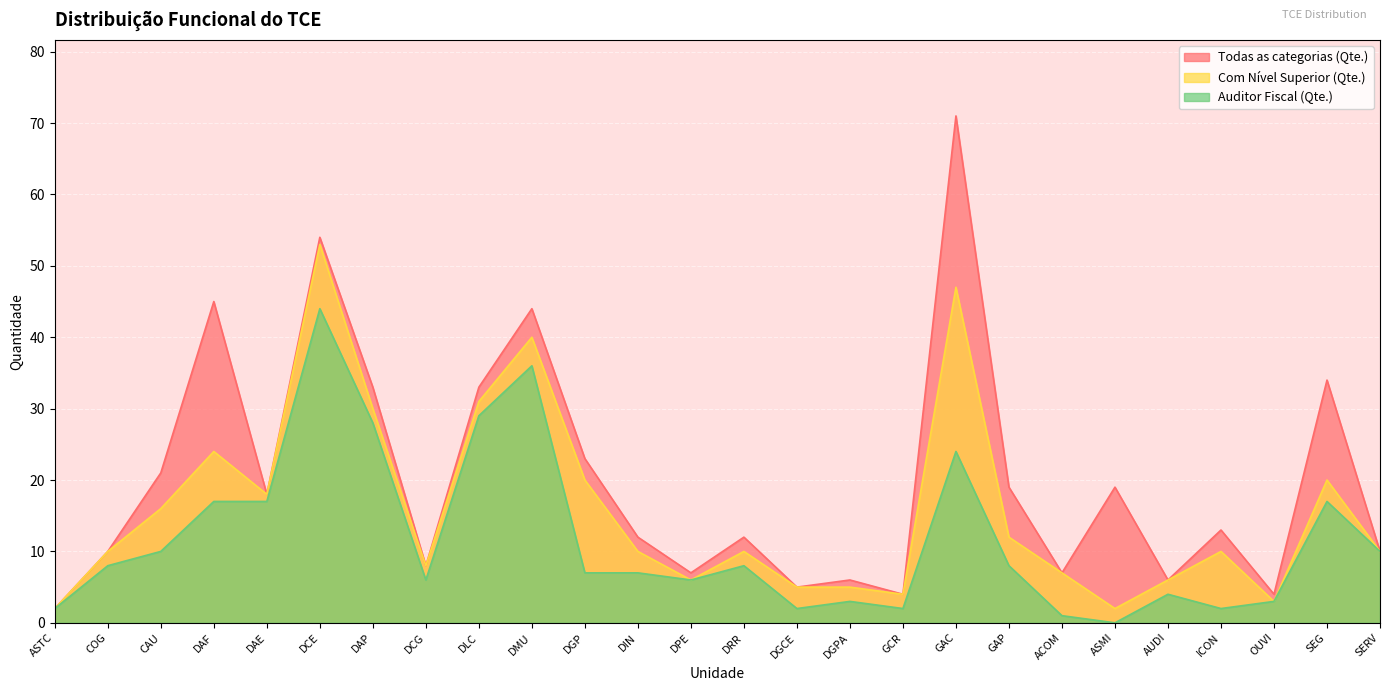

True or false: Auditor Fiscal (Qte.) and Todas as categorias (Qte.) cross at least once.

False